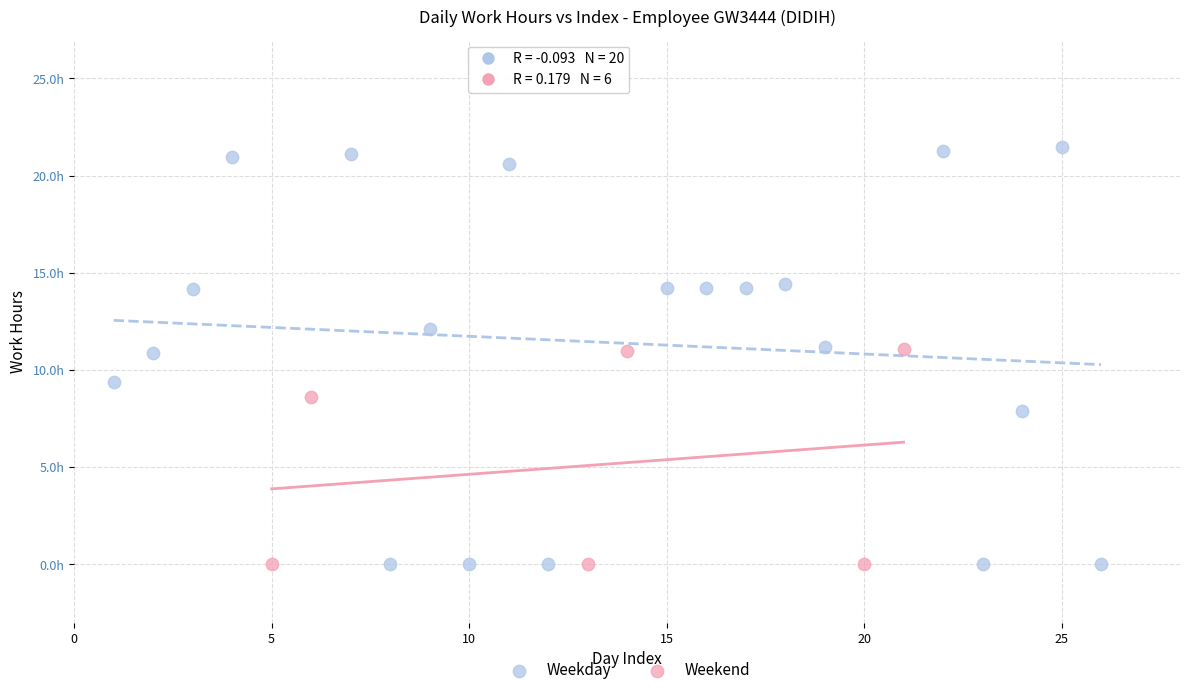

Which series has the widest spread of Y values?

Weekday